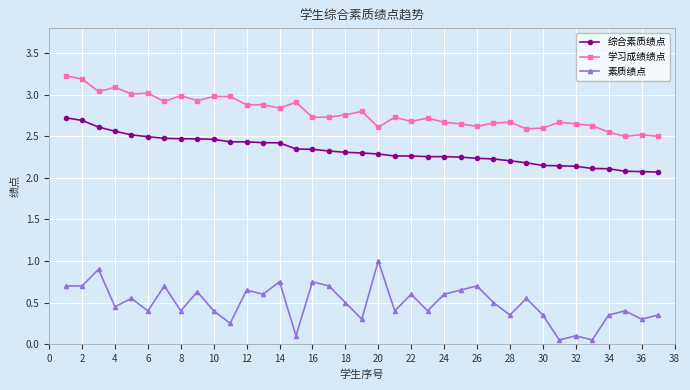

True or false: 学习成绩绩点 and 综合素质绩点 cross at least once.

False